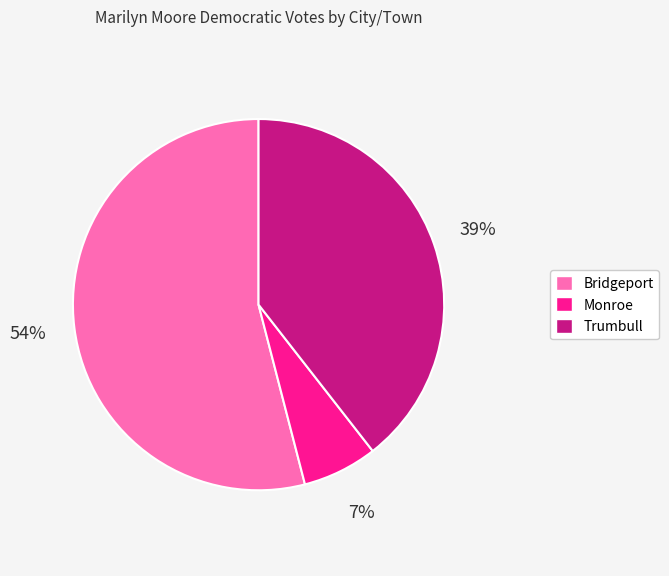

Does Bridgeport account for over 50% of the chart?

Yes